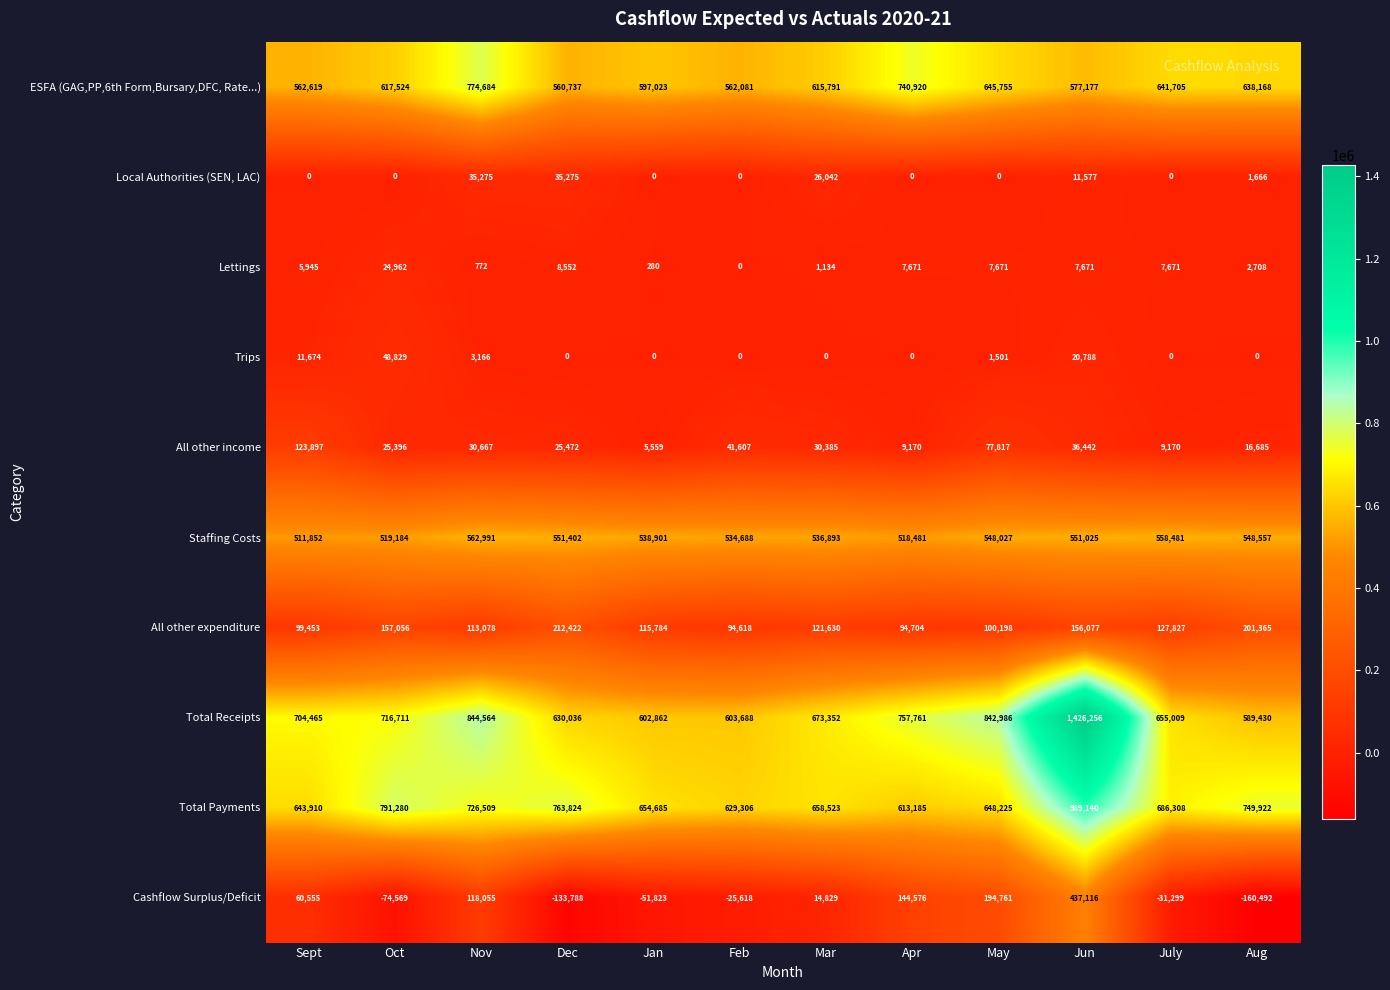

Is it true that All other income equals 16685 at Aug?

True